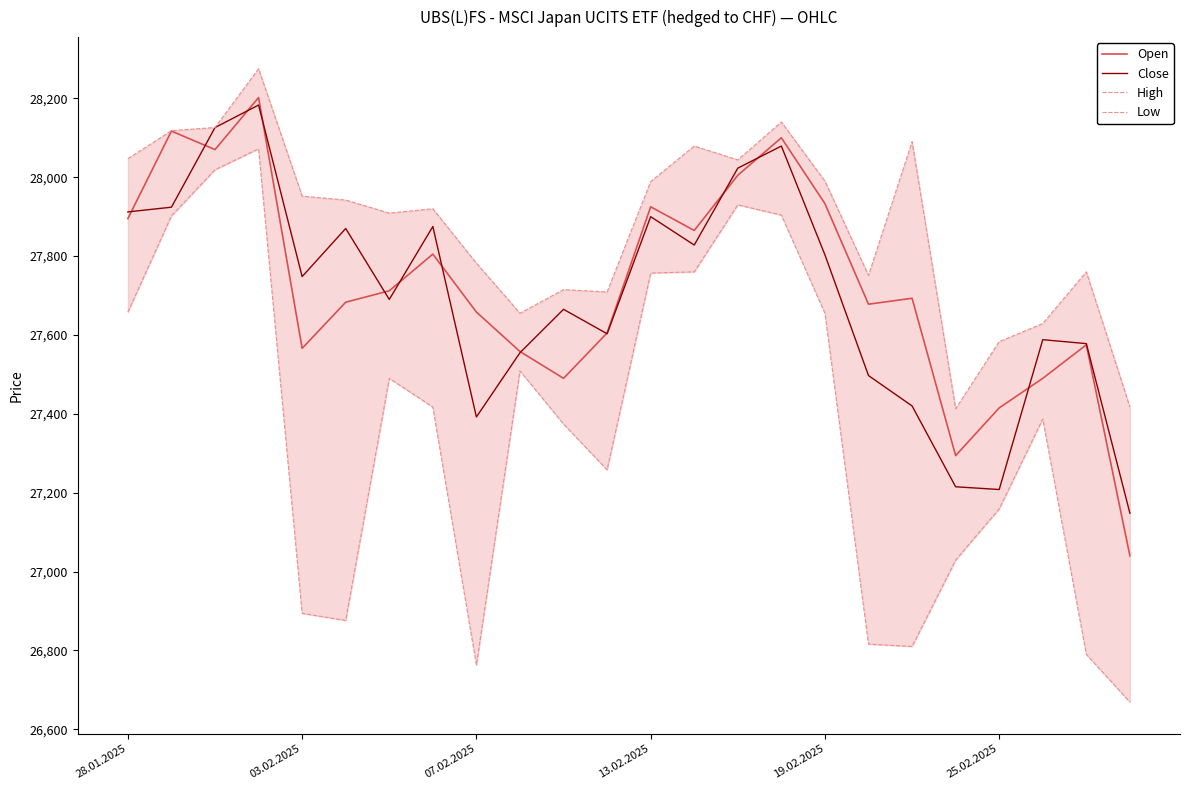

What is the difference between the maximum and minimum values in the High series?

862